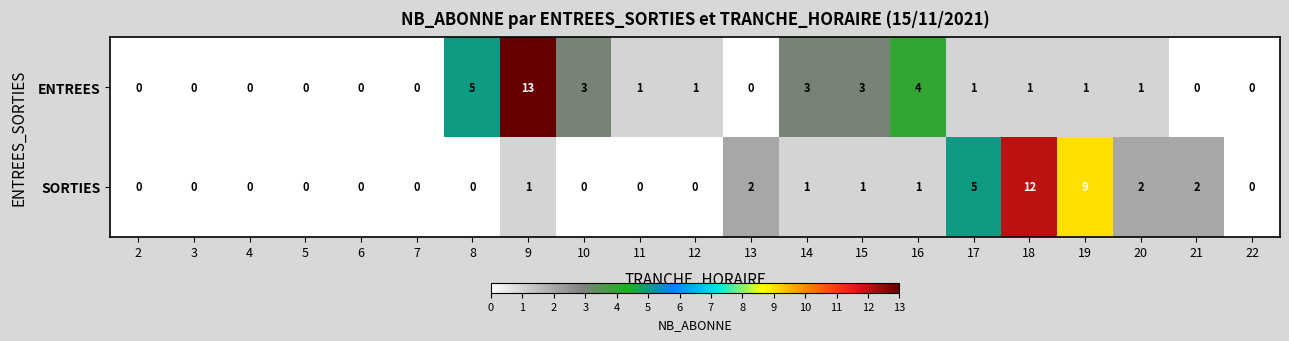

How many data points does each series have?

21